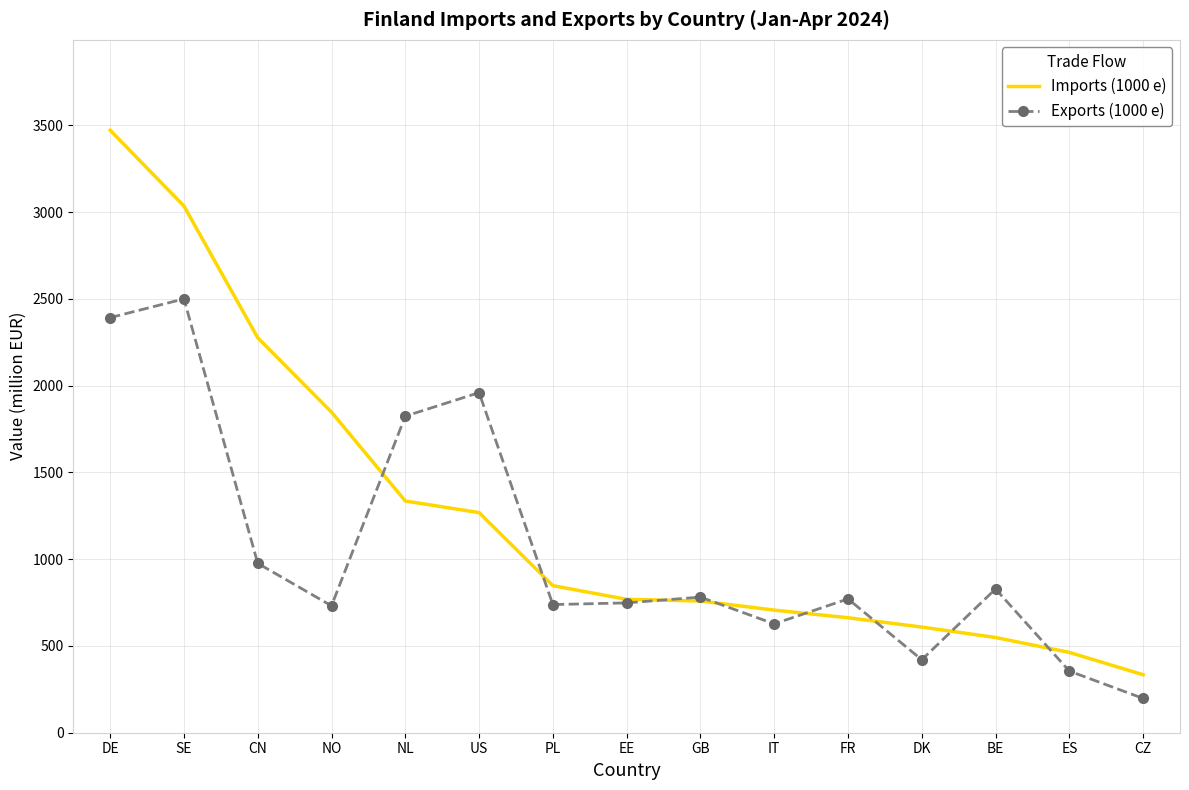

What is the smallest value displayed?

197.8